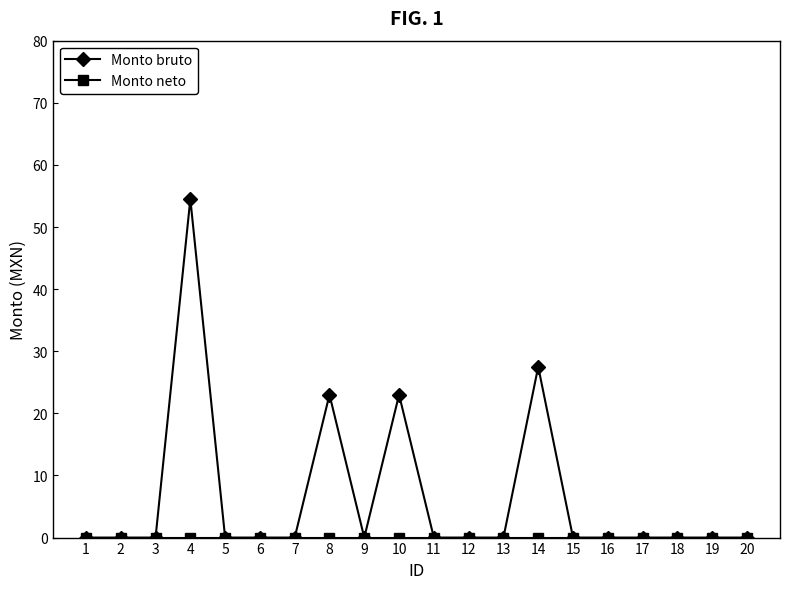

Which category has the highest value in the Monto bruto series?

4